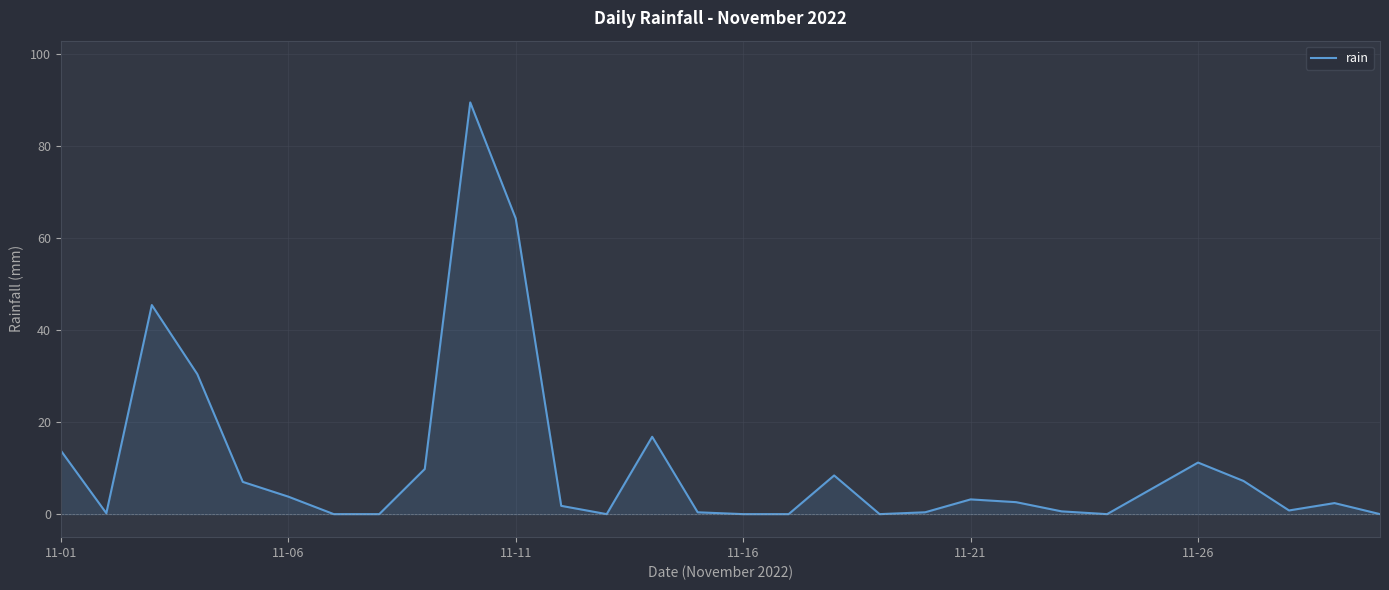

What is the maximum value shown in the chart?

89.4